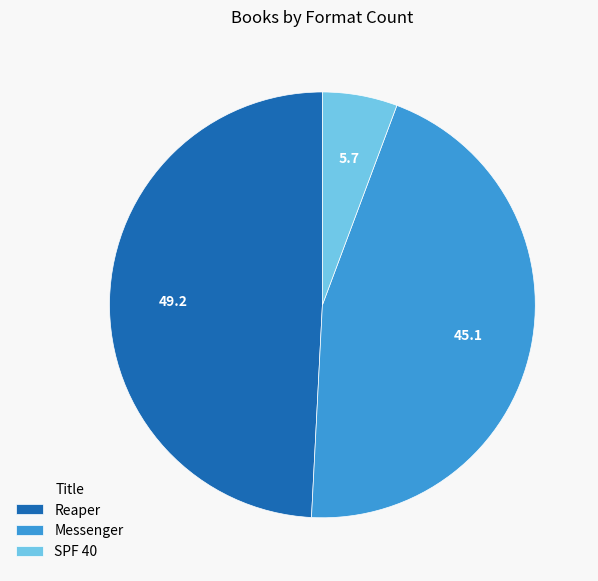

How many slices are in this pie chart?

3